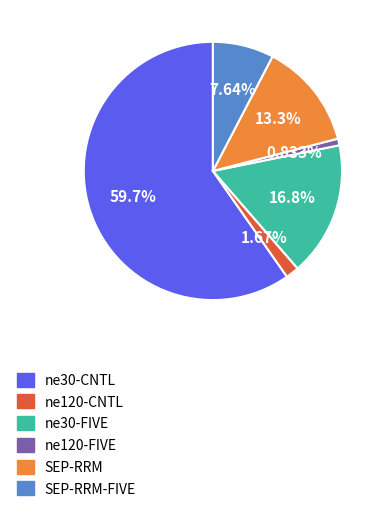

Does any single category account for the majority?

Yes